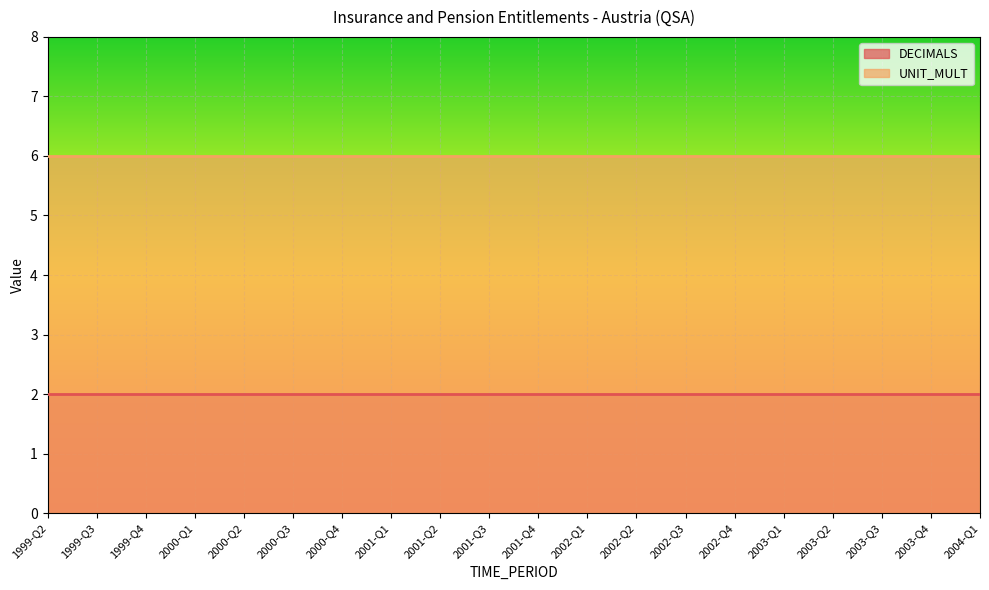

Which series changed the most between 2000-Q3 and 2003-Q2?

DECIMALS